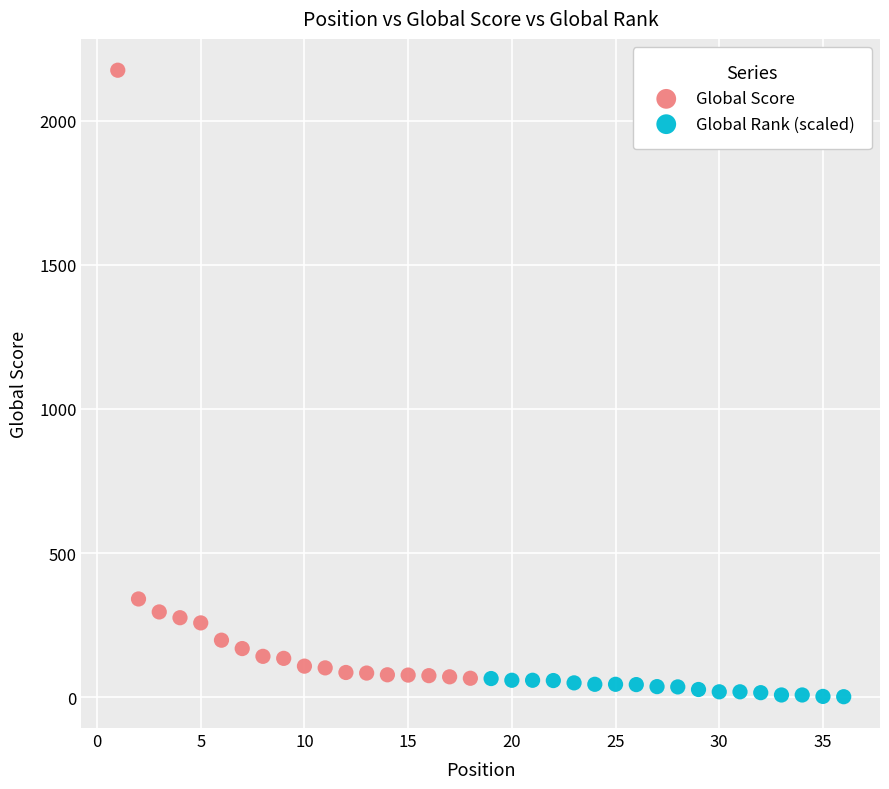

Which series contains the highest Y value?

Global Score